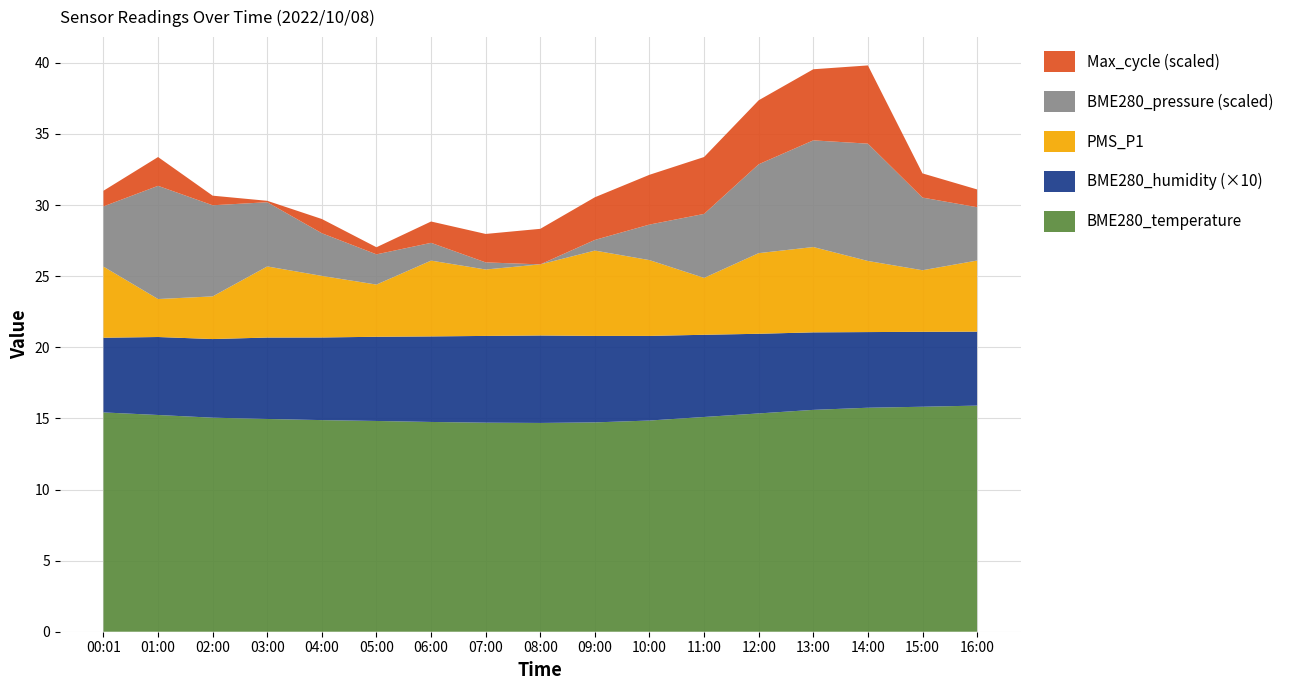

What is the total value across all series at 15:00?

32.2